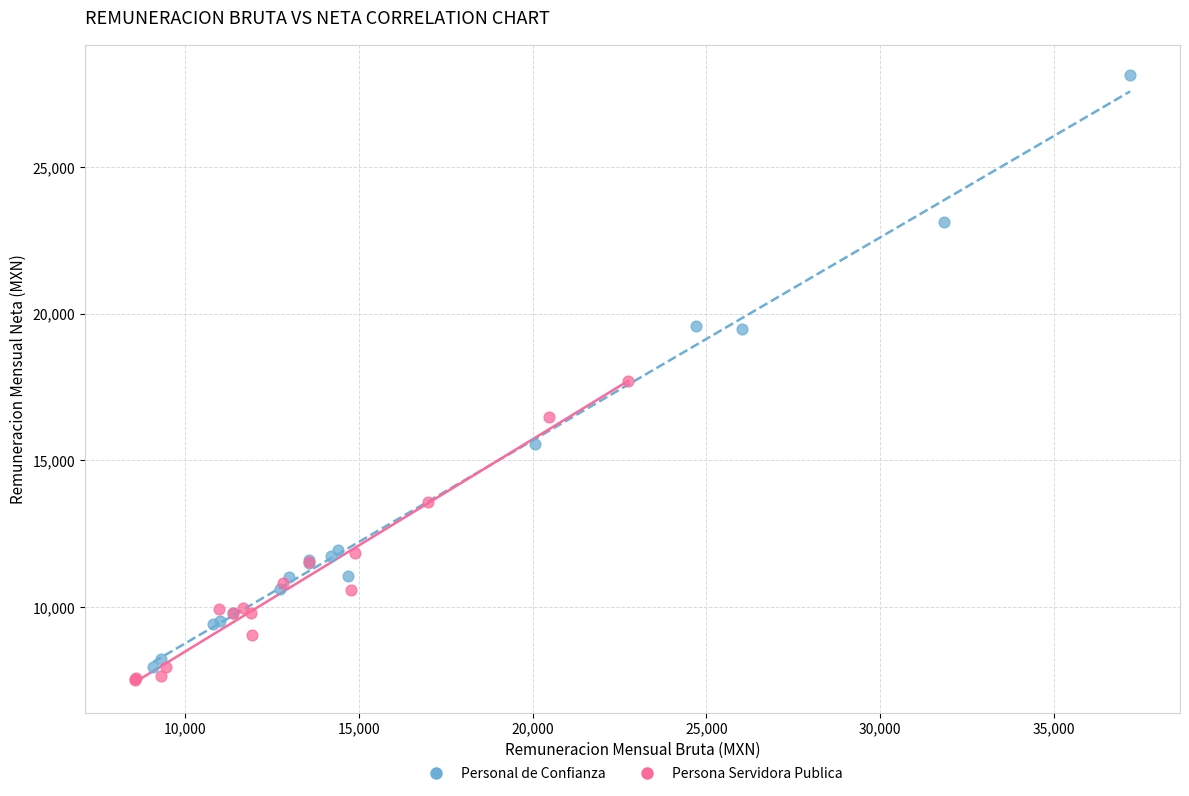

Which series contains the lowest Y value?

Persona Servidora Publica